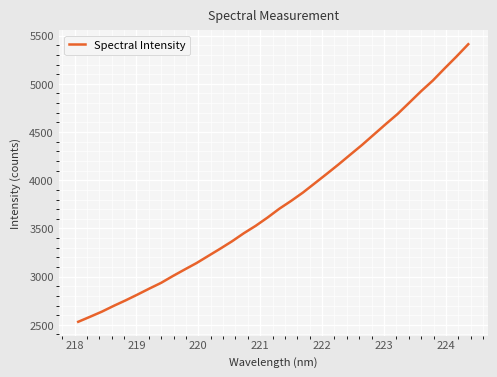

What is the greatest value displayed?

5411.1